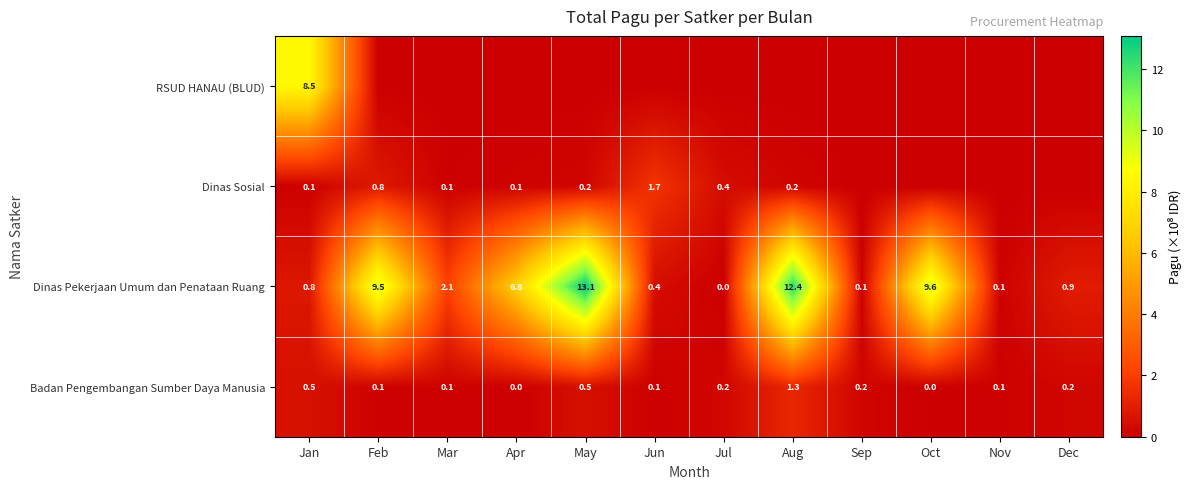

What is the difference between the second highest and minimum values in the Badan Pengembangan Sumber Daya Manusia series?

0.5